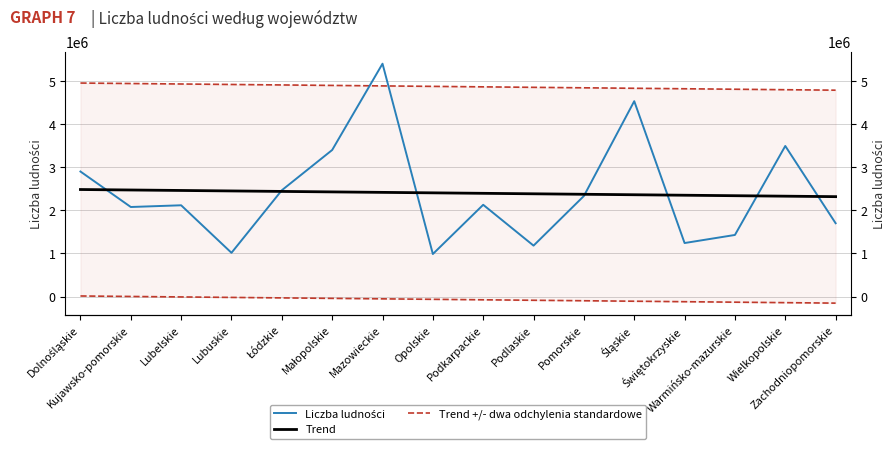

What is the spread (max minus min) of values at Zachodniopomorskie?

3087723.4